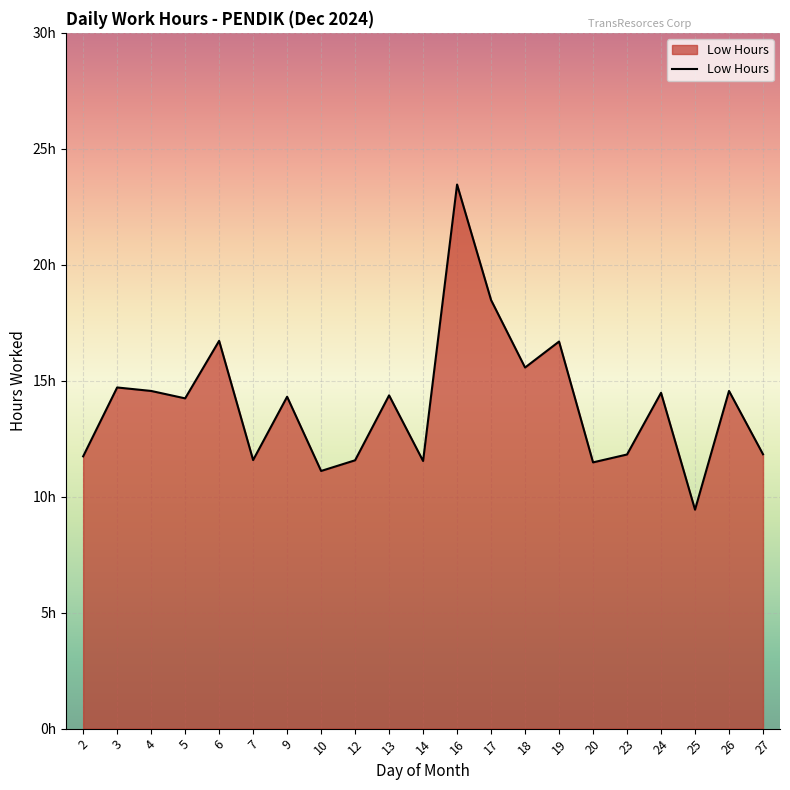

Does the chart display data point markers on the line(s)?

No